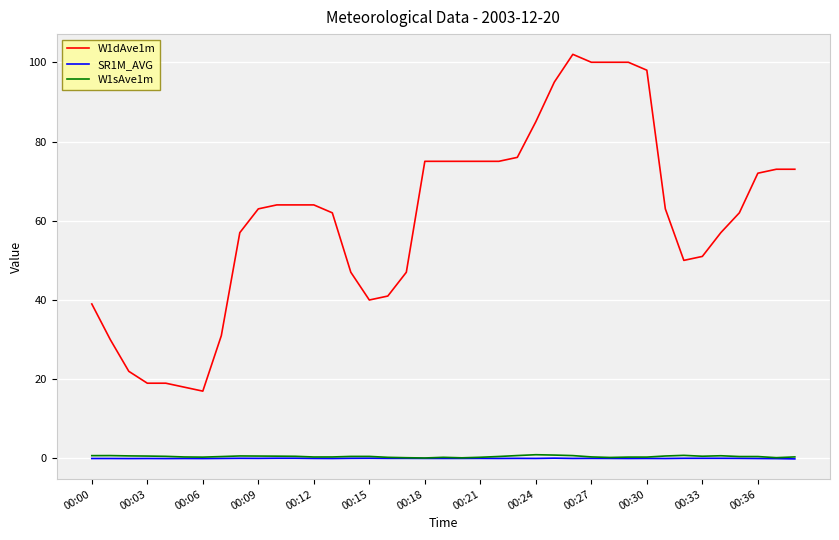

What is the maximum value shown in the chart?

102.0